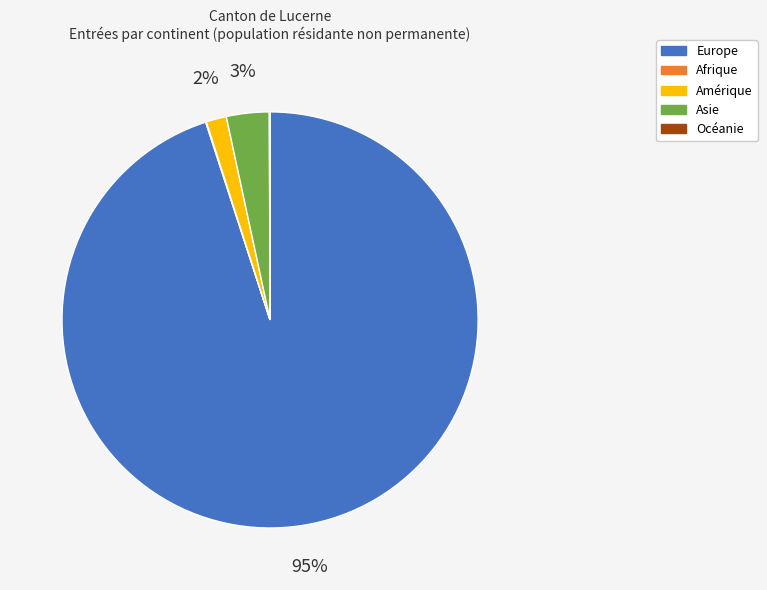

Which has a higher value, Europe or Asie?

Europe